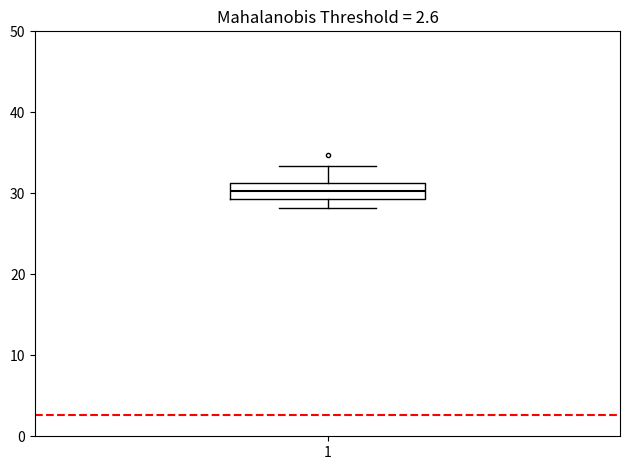

Transcribe this box plot: give where the median line is, the range the box spans, and where the two whiskers end, as read against the y-axis. The values are not printed on the chart, so give them approximately, as read against the axis.

median 30, box 29 to 31, whiskers 28 to 33